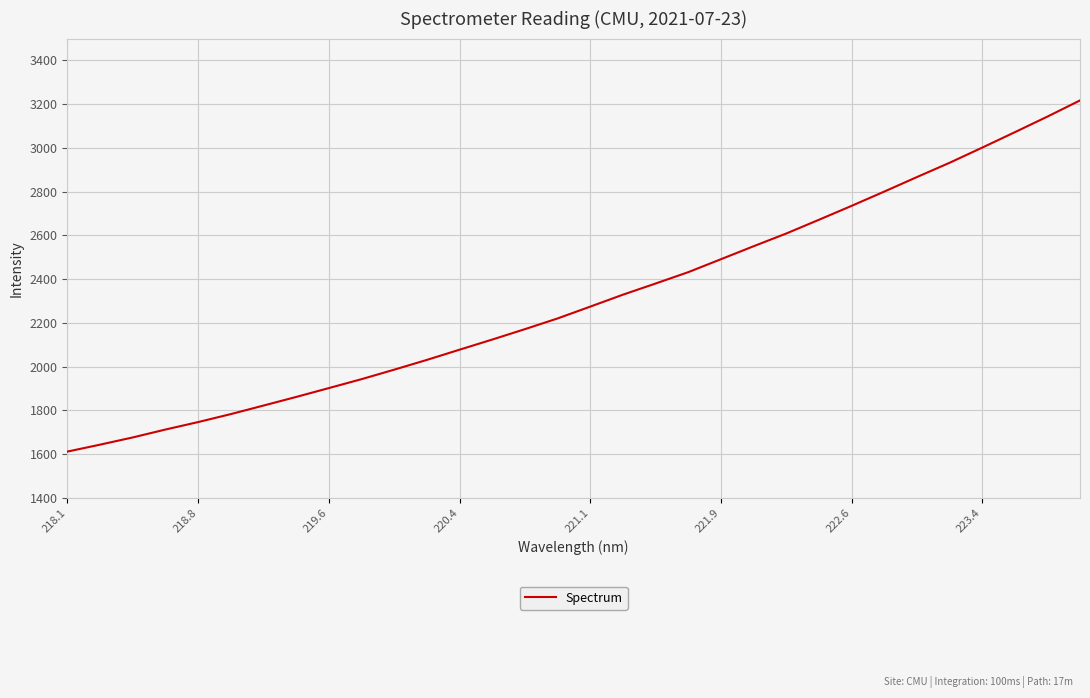

What is the maximum value shown in the chart?

3217.1